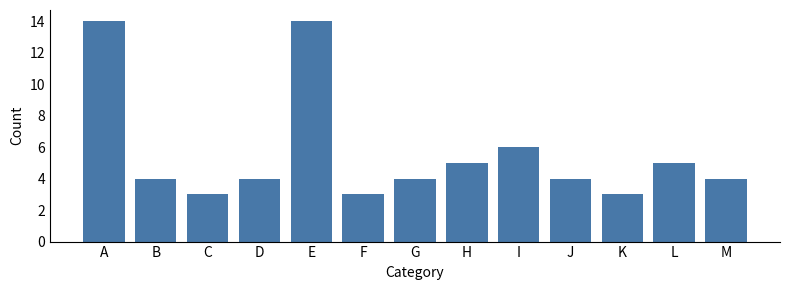

Reading left to right, extract all data points from this chart.

14	4	3	4	14	3	4	5	6	4	3	5	4